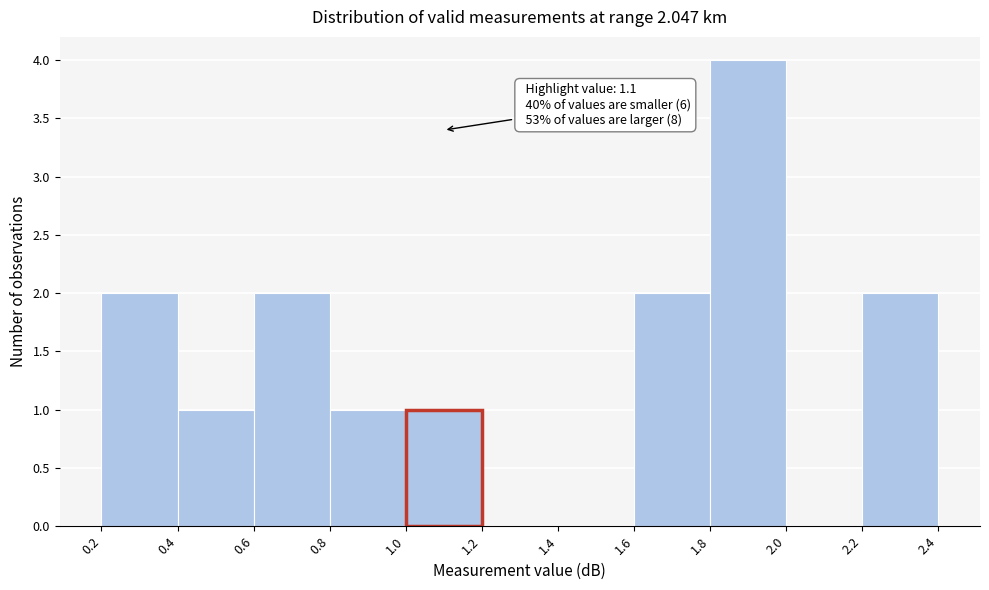

Which range on the x-axis has the tallest bar?

1.8 to 2.0